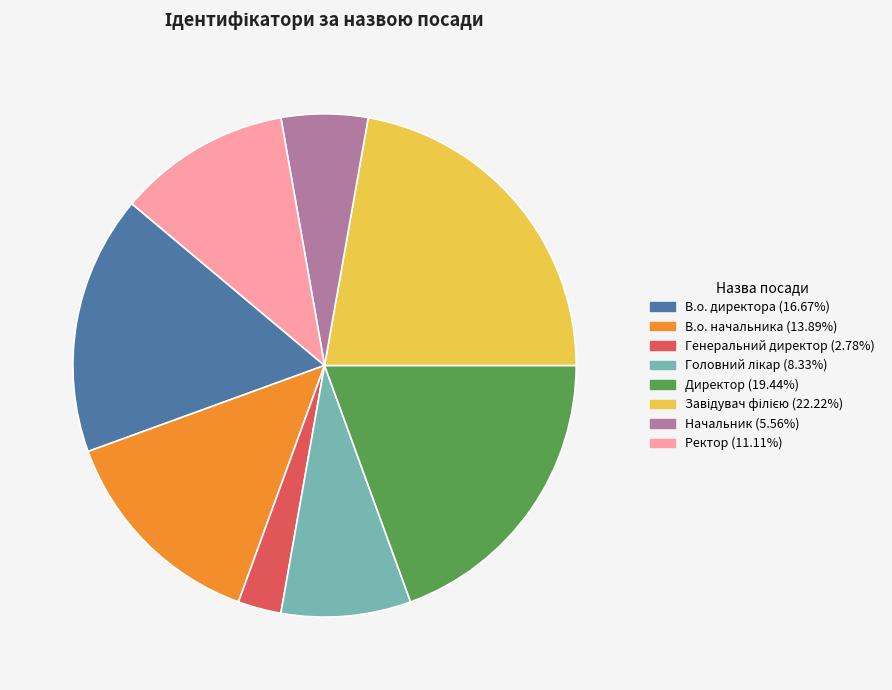

Is the sum of Директор and Генеральний директор greater than half?

No